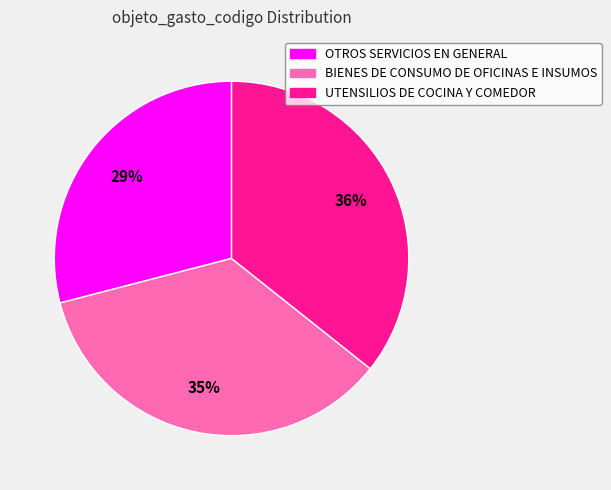

What is the smallest slice in the pie chart?

OTROS SERVICIOS EN GENERAL